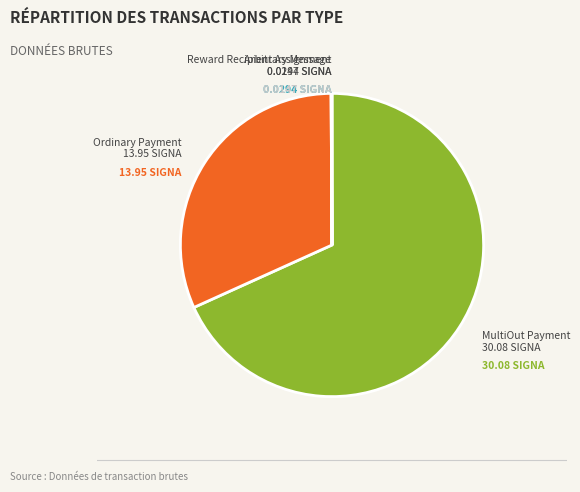

What is the ratio of the value at MultiOut Payment to the value at Ordinary Payment?

2.2